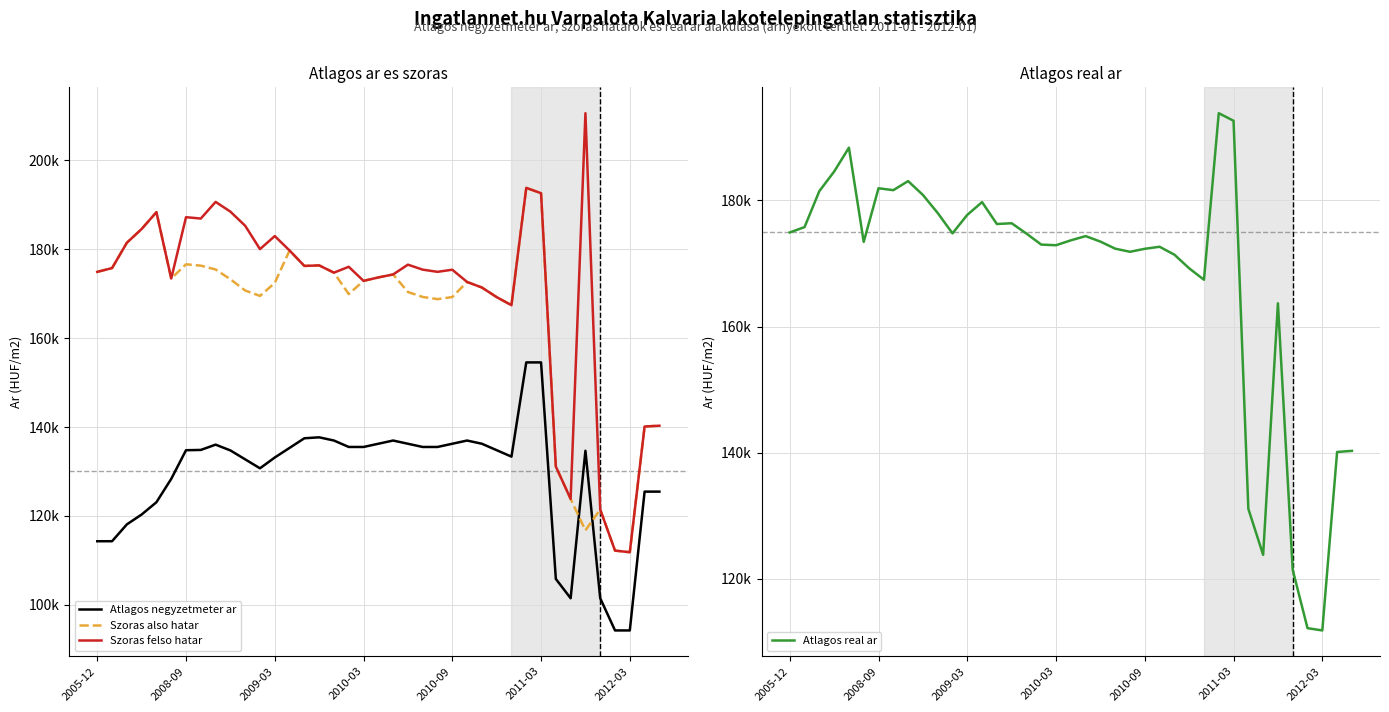

How many lines are shown in the chart?

4